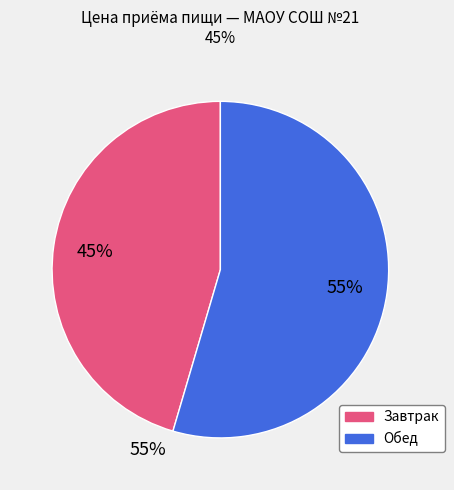

Do Обед and Завтрак together represent more than half of the pie?

Yes